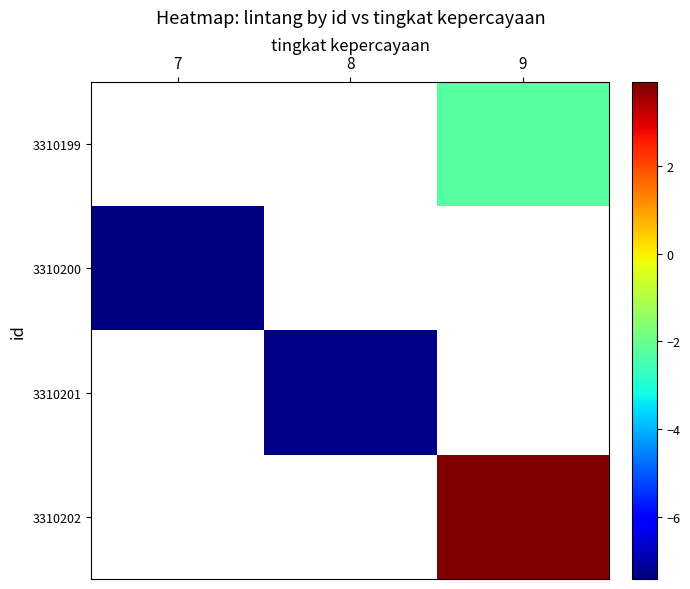

Count the number of categories in the chart.

3